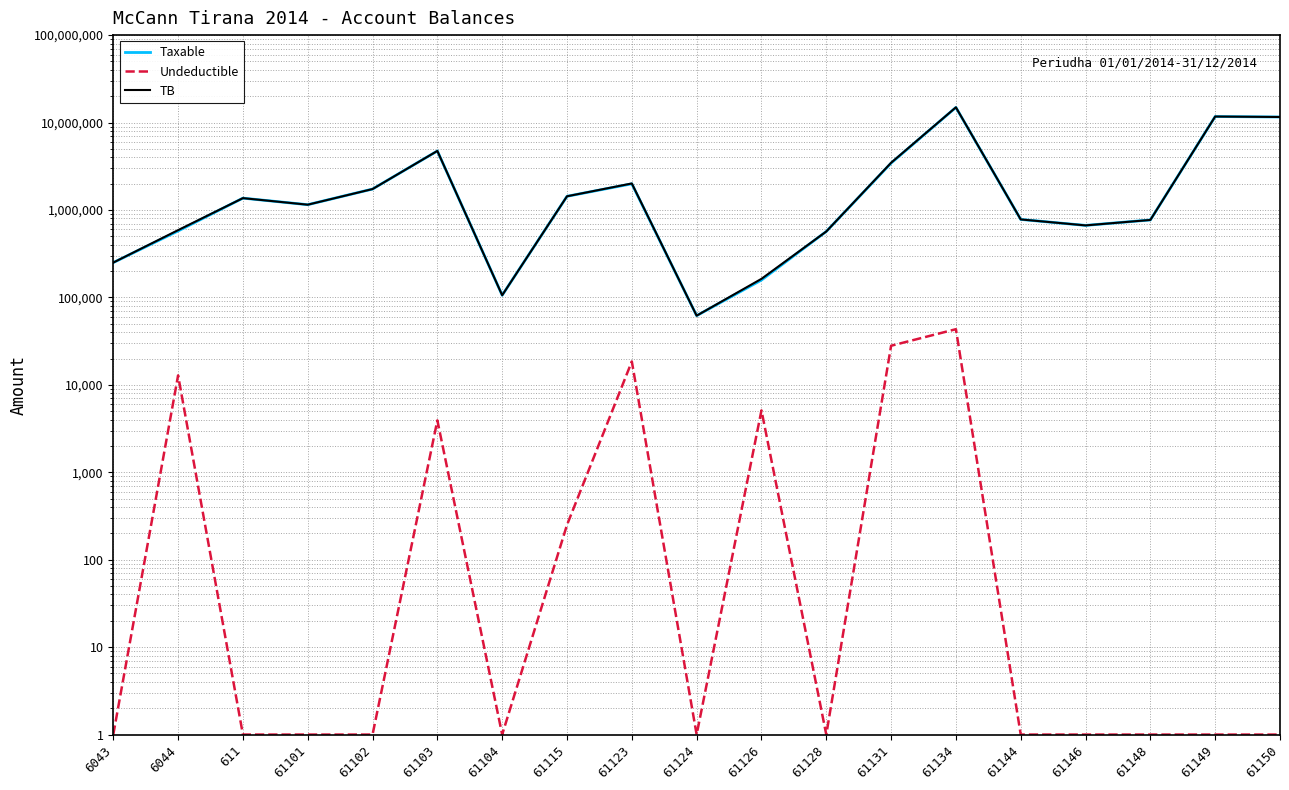

Reading left to right, transcribe all the data shown in this chart.

Taxable: 6043=250227.1	6044=575296.9	611=1366068.5	61101=1149043.7	61102=1735151.5	61103=4731146.9	61104=105900.0	61115=1433753.2	61123=1991862.2	61124=61813.2	61126=157990.0	61128=567460.5	61131=3437988.5	61134=14887859.8	61144=779642.1	61146=666085.5	61148=769080.9	61149=11717876.6	61150=11574631.1
Undeductible: 6043=1.0	6044=12822.0	611=1.0	61101=1.0	61102=1.0	61103=3920.0	61104=1.0	61115=250.0	61123=18500.0	61124=1.0	61126=5100.0	61128=1.0	61131=28000.0	61134=43299.0	61144=1.0	61146=1.0	61148=1.0	61149=1.0	61150=1.0
TB: 6043=250227.1	6044=588118.9	611=1366068.5	61101=1149043.7	61102=1735151.5	61103=4735066.9	61104=105900.0	61115=1434003.2	61123=2010362.2	61124=61813.2	61126=163090.0	61128=567460.5	61131=3465988.5	61134=14931158.8	61144=779642.1	61146=666085.5	61148=769080.9	61149=11717876.6	61150=11574631.1